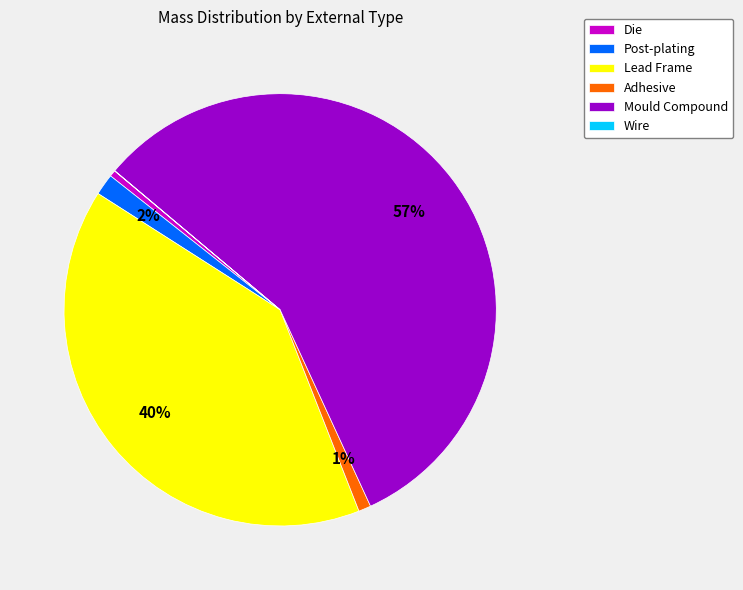

To the nearest percent, what percentage of the pie is Adhesive?

1%